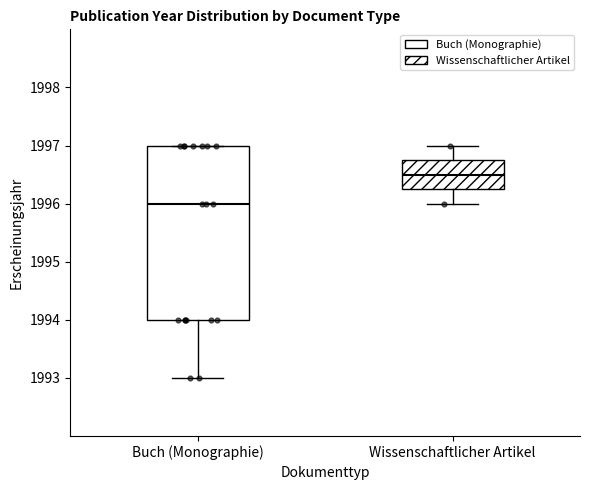

Reading left to right, read every box against the y-axis: the position of its median line, the range the box covers, and the ends of its whiskers. The values are not printed on the chart, so give them approximately, as read against the axis.

Buch (Monographie): median 1996.0, box 1994.0 to 1997.0, whiskers 1993.0 to 1997.0
Wissenschaftlicher Artikel: median 1996.5, box 1996.3 to 1996.8, whiskers 1996.0 to 1997.0